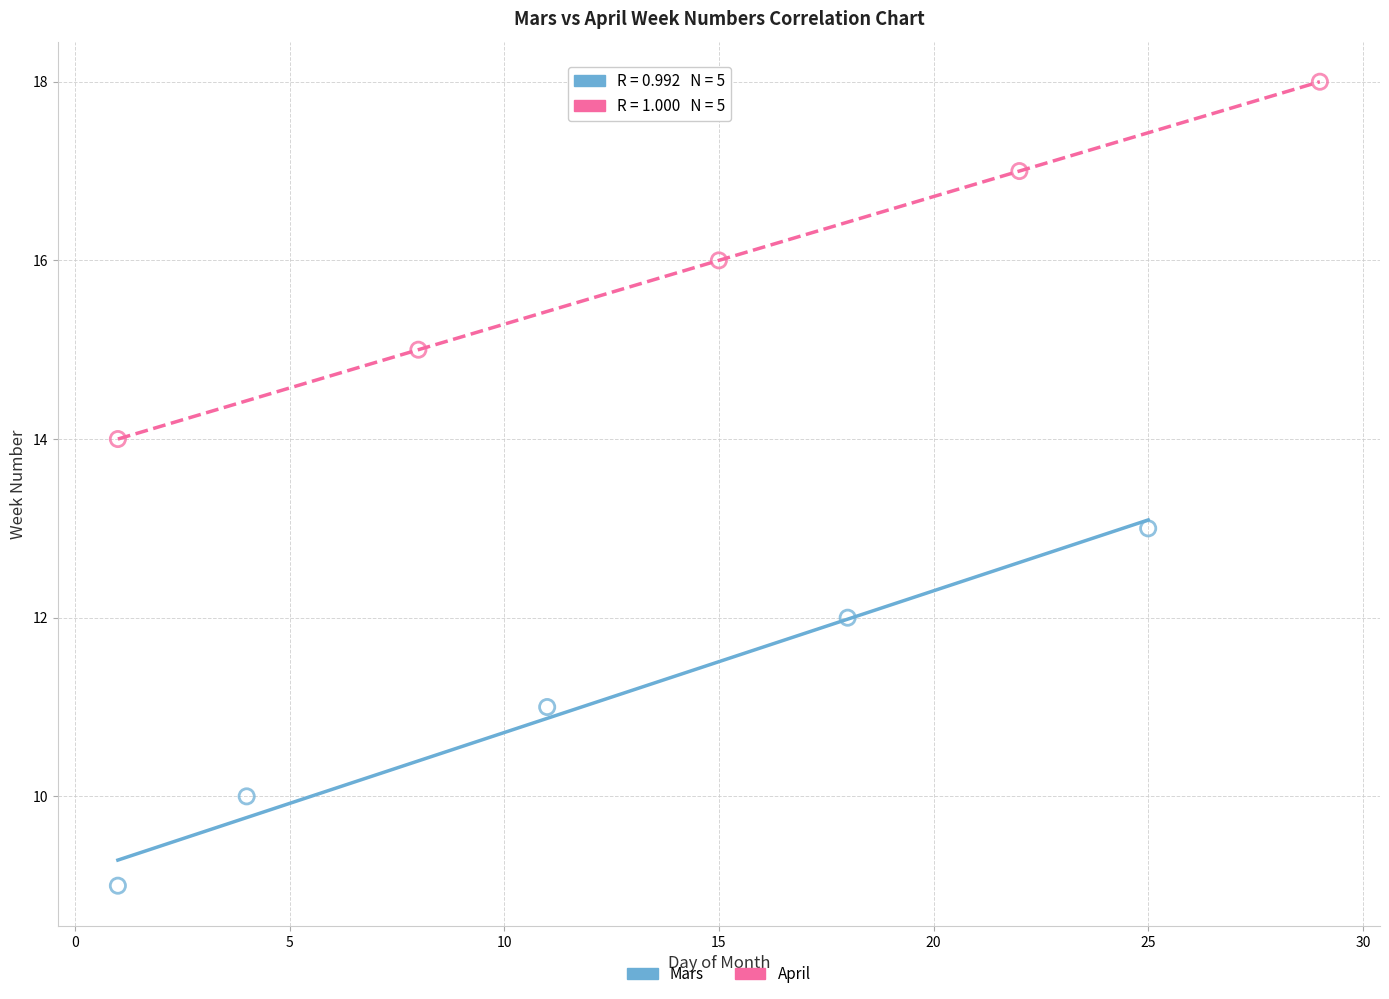

Which series reaches the minimum Y coordinate?

Mars